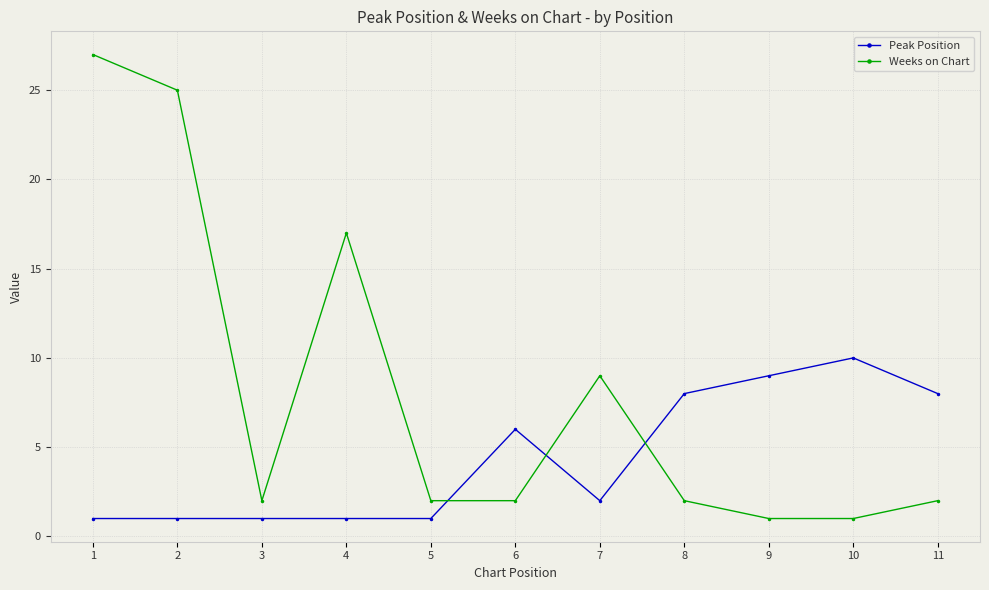

Is the value of Weeks on Chart at 4 greater than the value of Peak Position at 10?

Yes